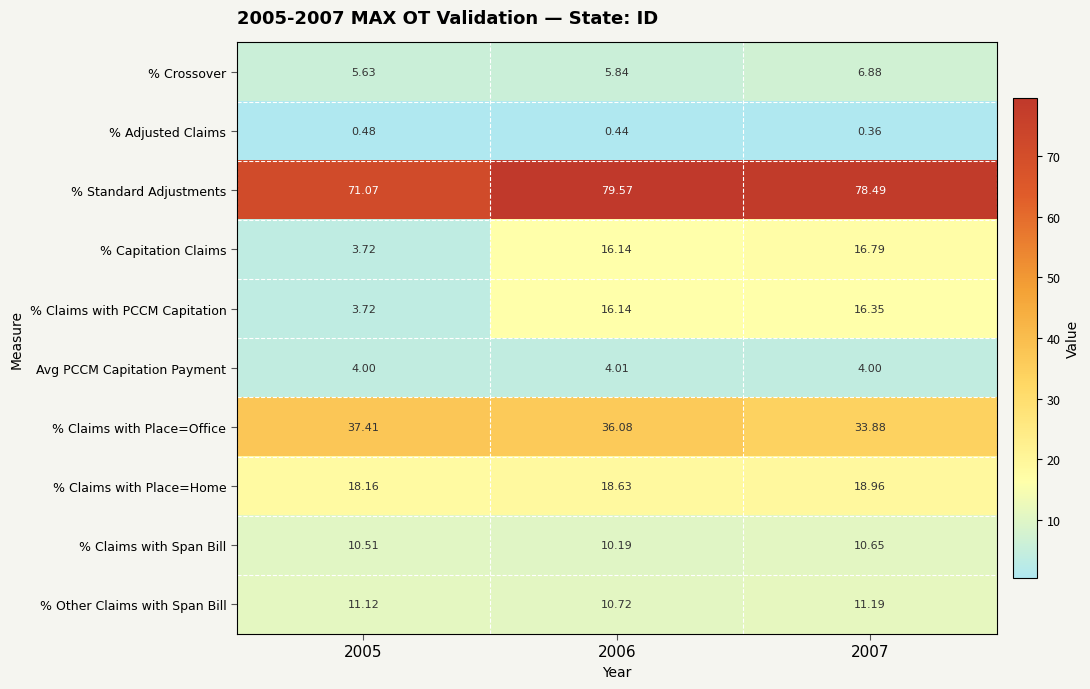

Between 2006 and 2007, which series saw the biggest shift?

% Claims with Place=Office